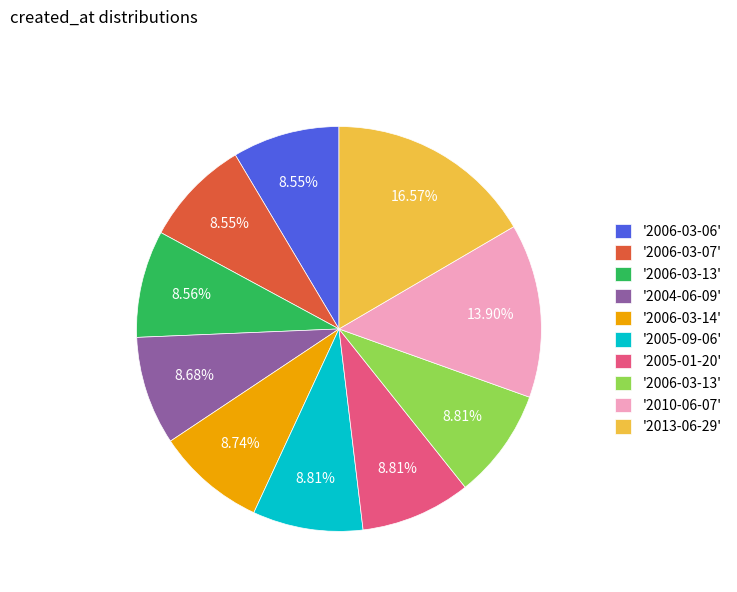

Does any single category account for the majority?

No